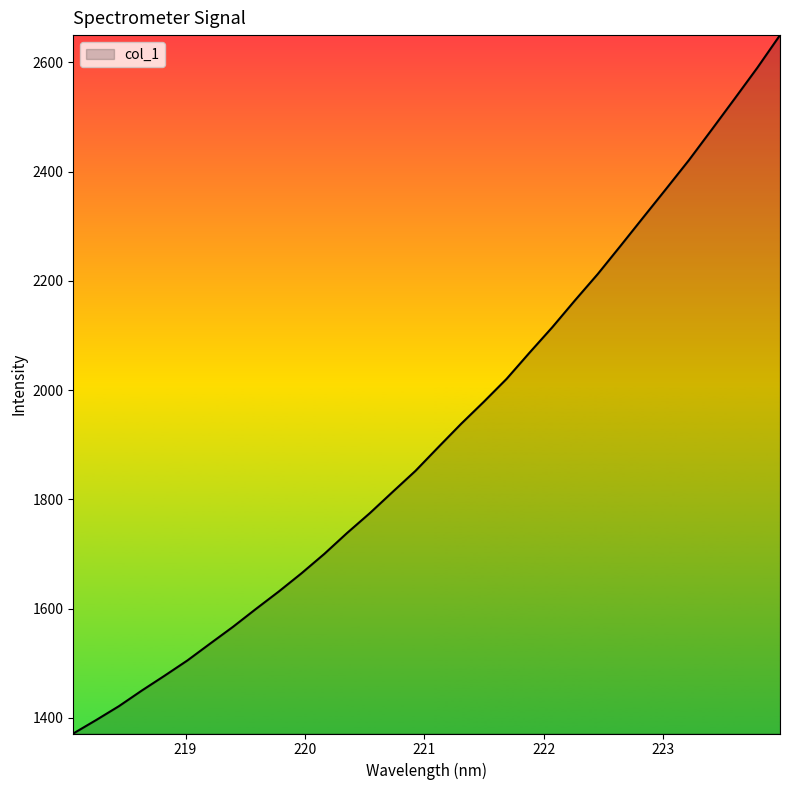

What is the smallest value displayed?

1371.2